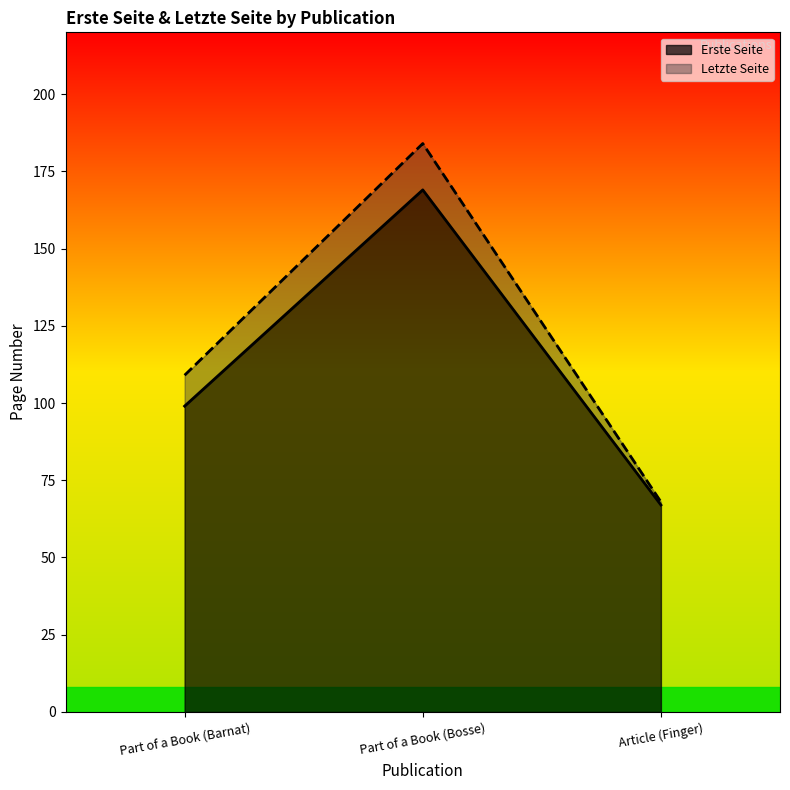

How many data points in Erste Seite are above 99?

1